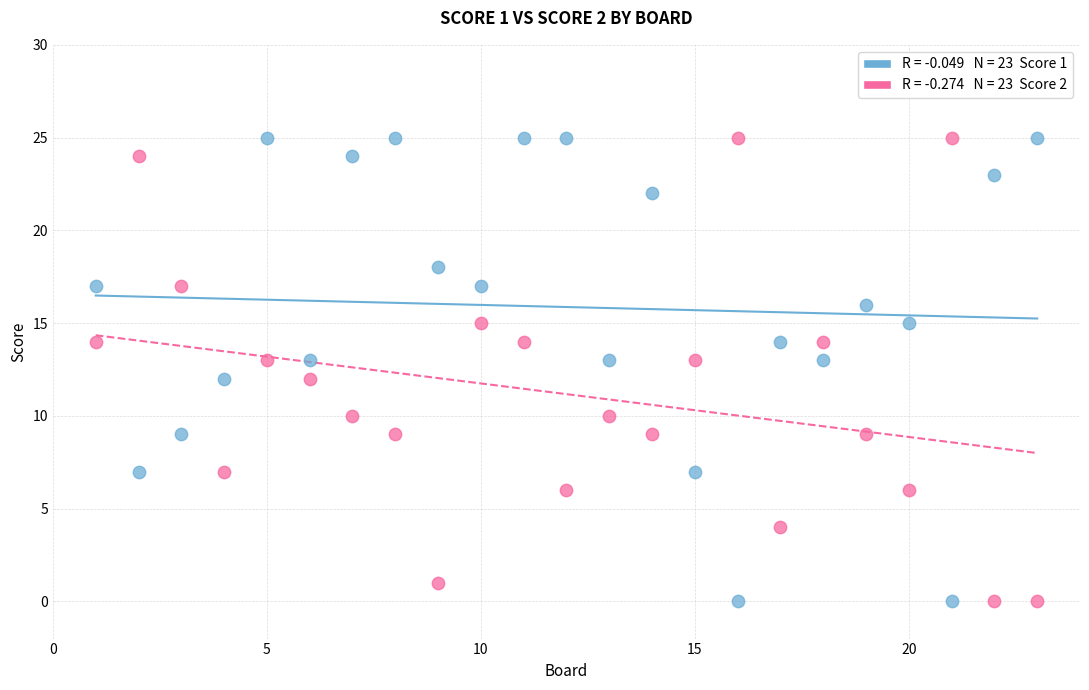

Across all data points, what is the range of X values (max minus min)?

22